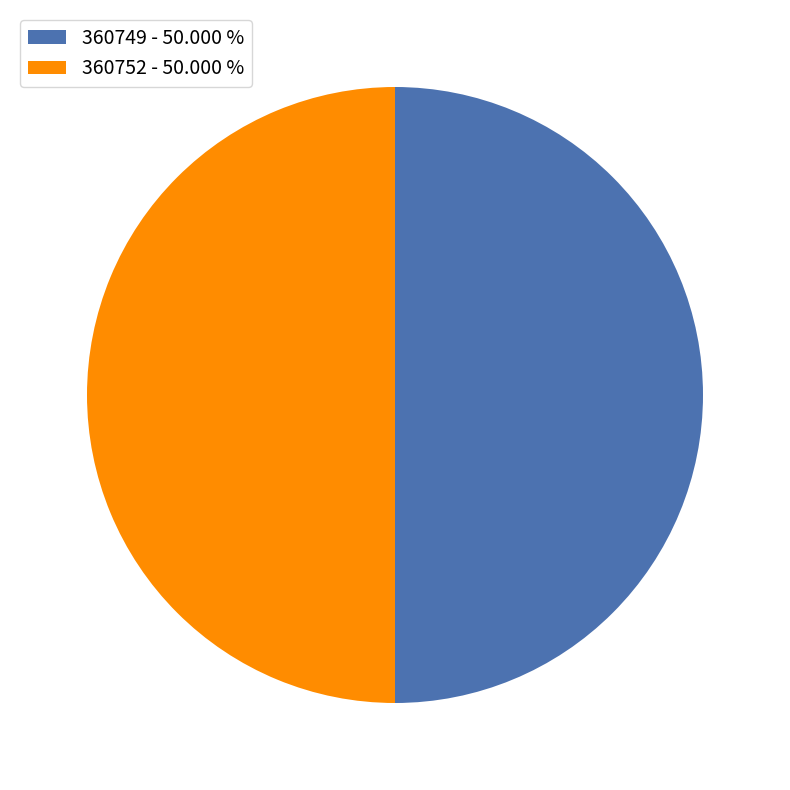

Do 360752 - 50.000 % and 360749 - 50.000 % together represent more than half of the pie?

Yes